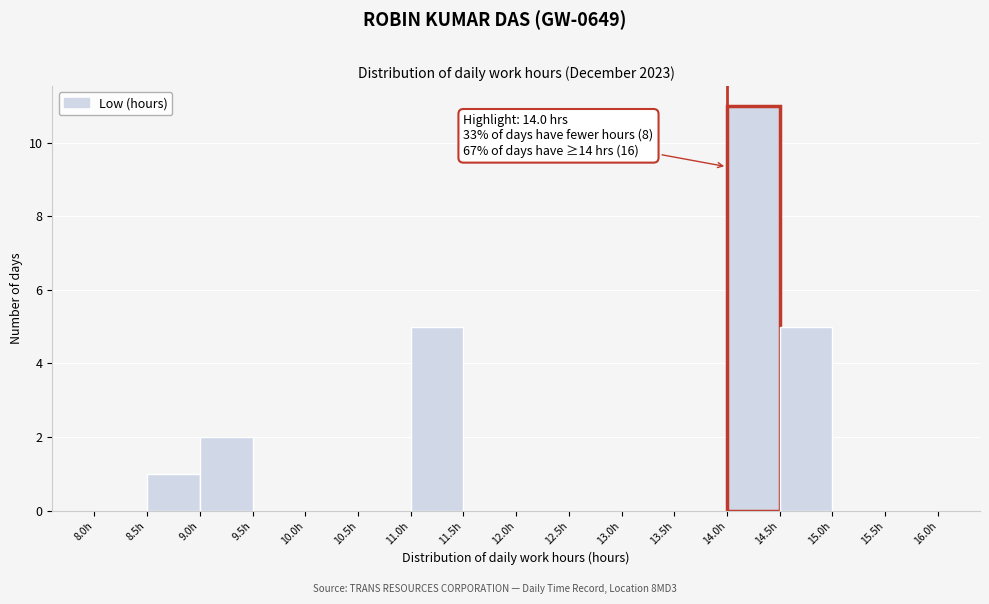

Over which range of the x-axis is the bar tallest?

14.0 to 14.5